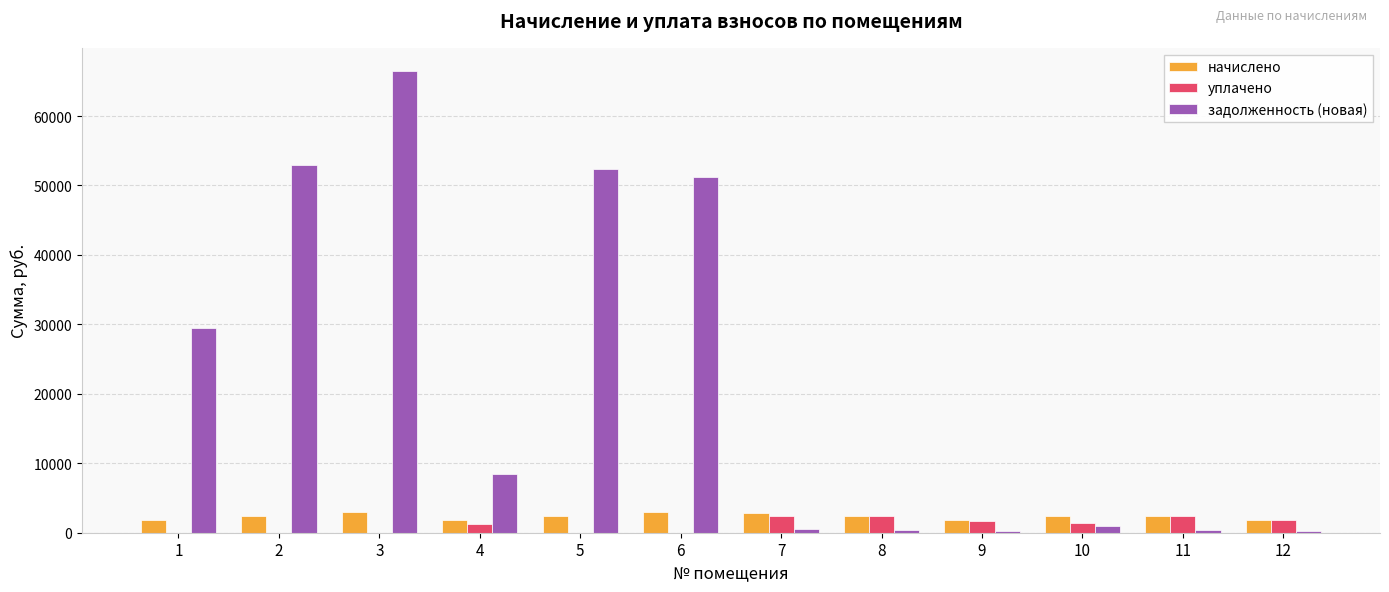

What is the sum of all начислено values?

27910.4